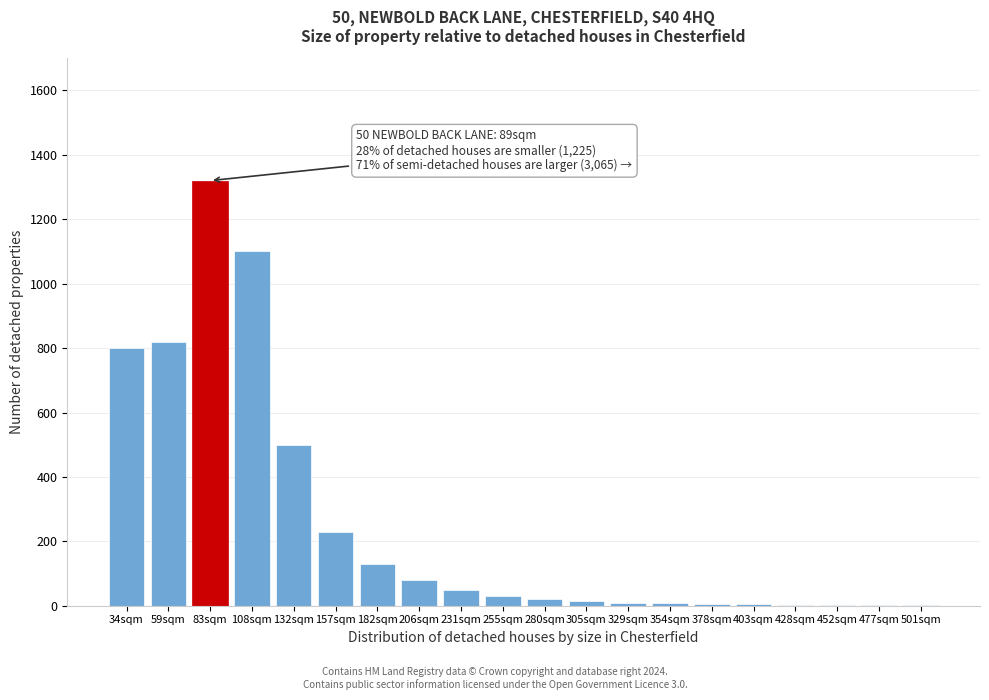

The chart shows a value of 1753 at 83sqm. True or false?

False